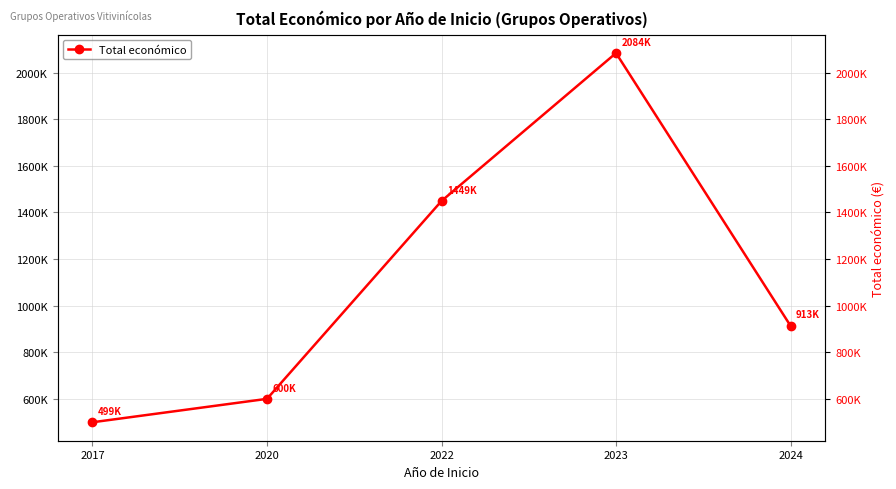

What is the maximum value shown in the chart?

2084302